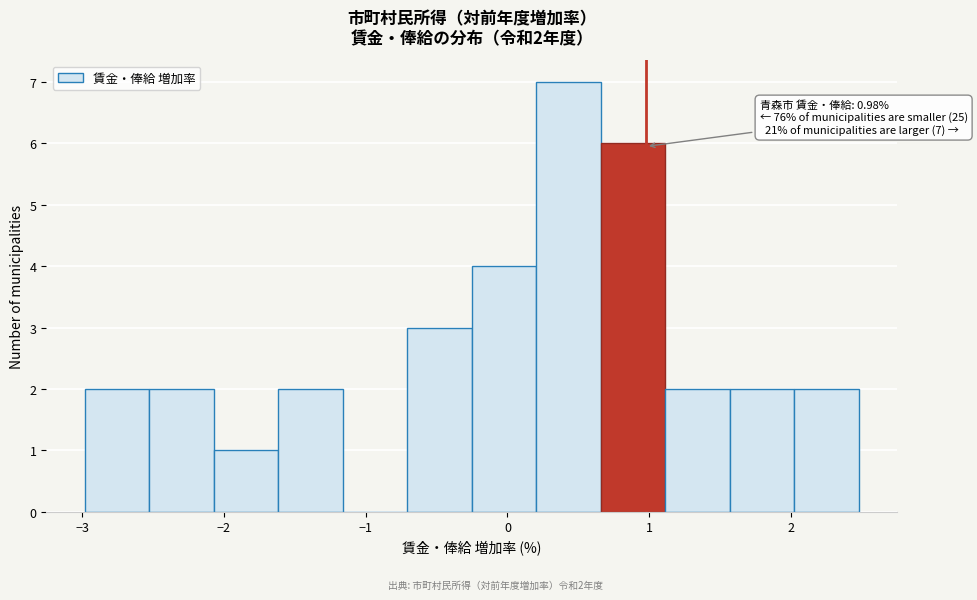

Which range on the x-axis has the tallest bar?

0.2 to 0.7